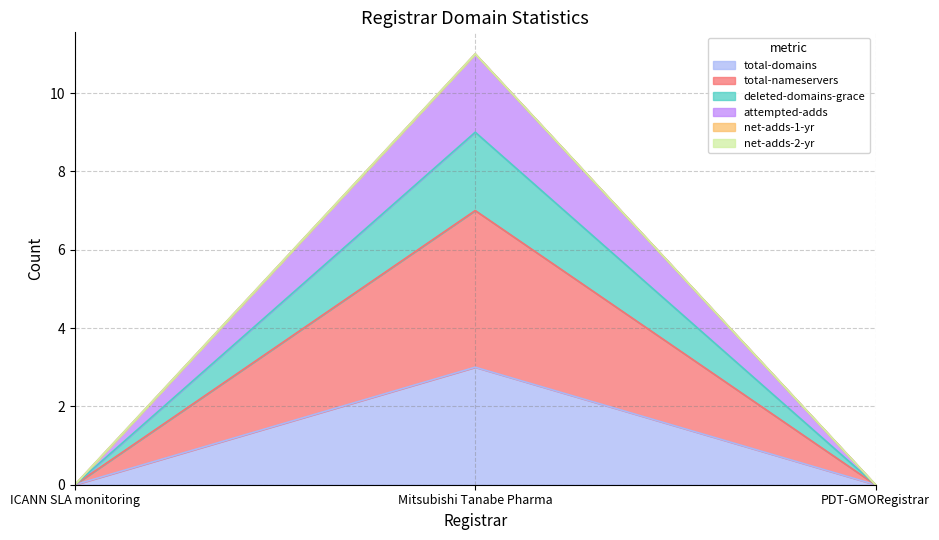

Which category has the lowest value in the total-domains series?

ICANN SLA monitoring